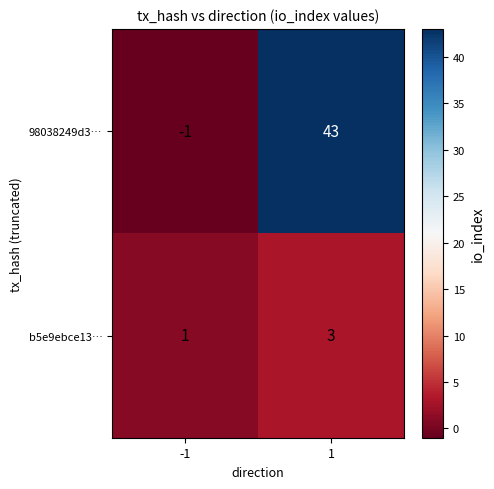

What is the total value across all series at 1?

46